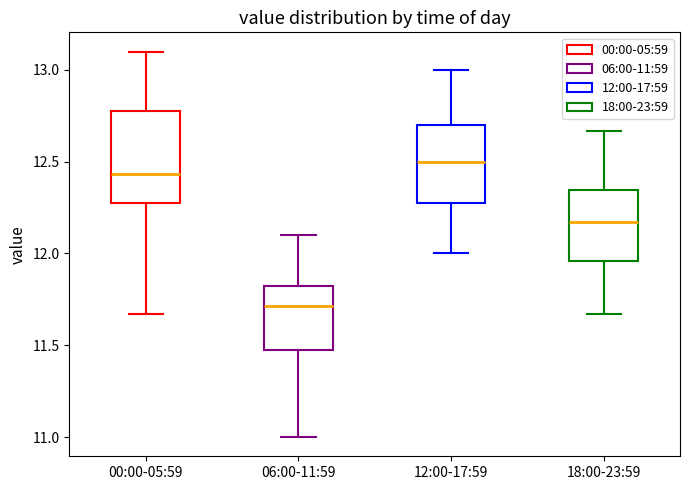

Reading left to right, read every box against the y-axis: the position of its median line, the range the box covers, and the ends of its whiskers. The values are not printed on the chart, so give them approximately, as read against the axis.

00:00-05:59: median 12.45, box 12.30 to 12.80, whiskers 11.65 to 13.10
06:00-11:59: median 11.70, box 11.50 to 11.85, whiskers 11.00 to 12.10
12:00-17:59: median 12.50, box 12.30 to 12.70, whiskers 12.00 to 13.00
18:00-23:59: median 12.15, box 11.95 to 12.35, whiskers 11.65 to 12.65